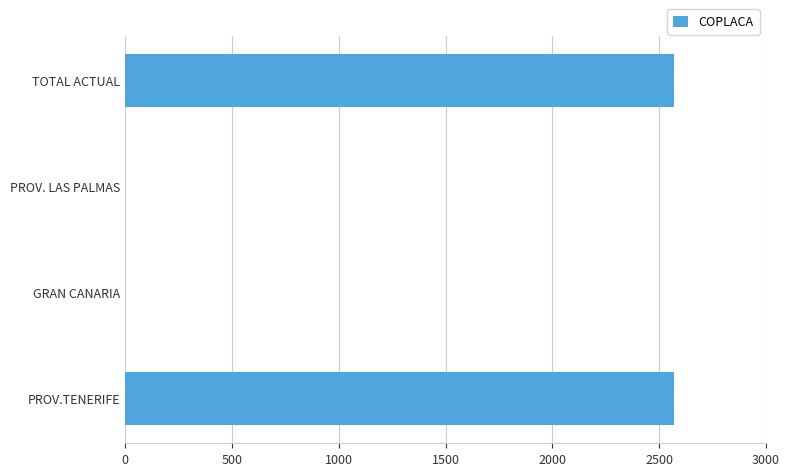

What is the change in value from PROV. LAS PALMAS to TOTAL ACTUAL?

+2569